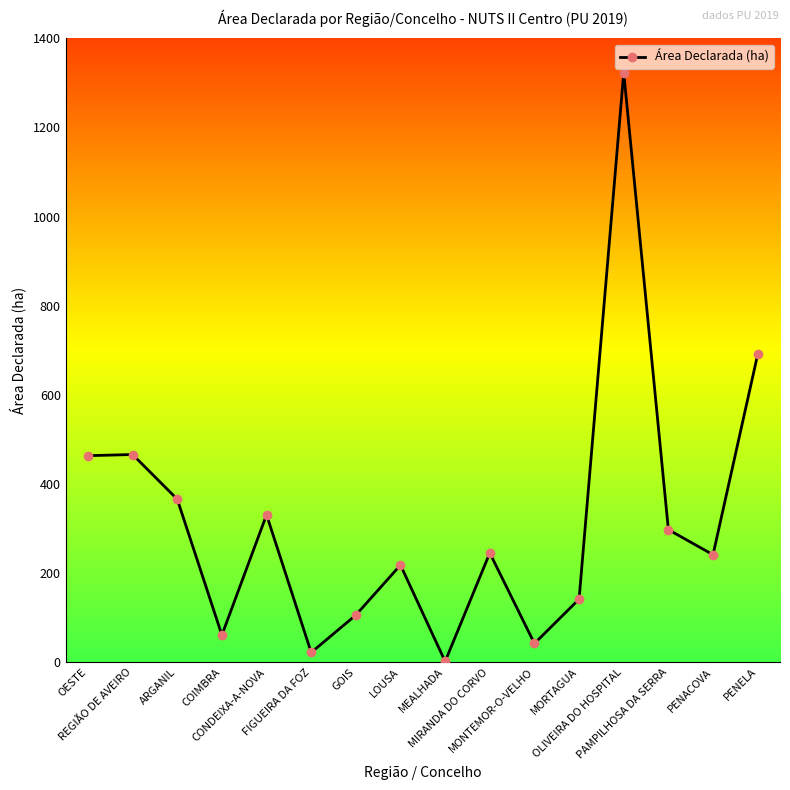

The value at MEALHADA is 1.5. True or false?

True